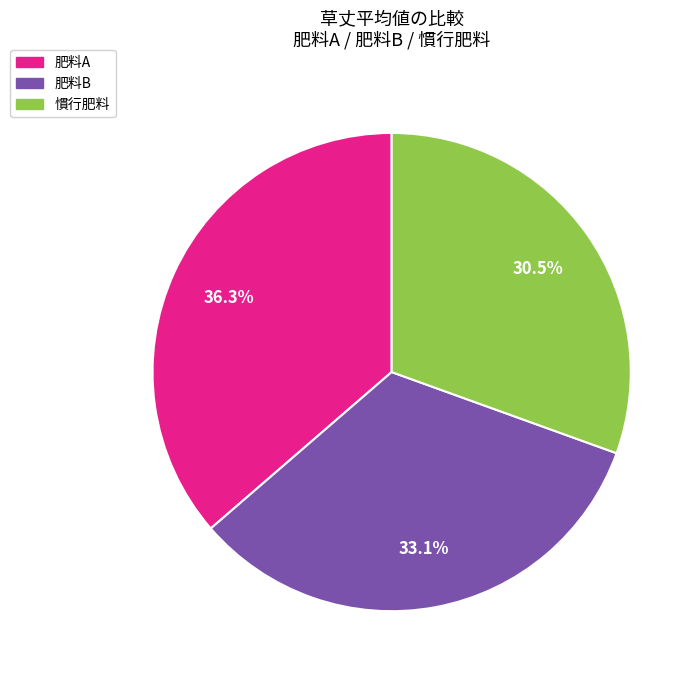

Is there any slice that represents more than half of the pie?

No